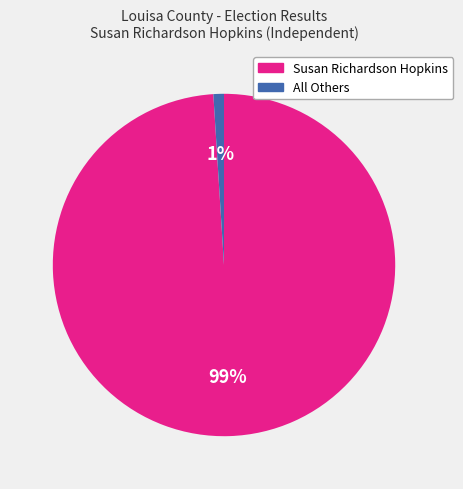

Which slice is the smallest?

All Others